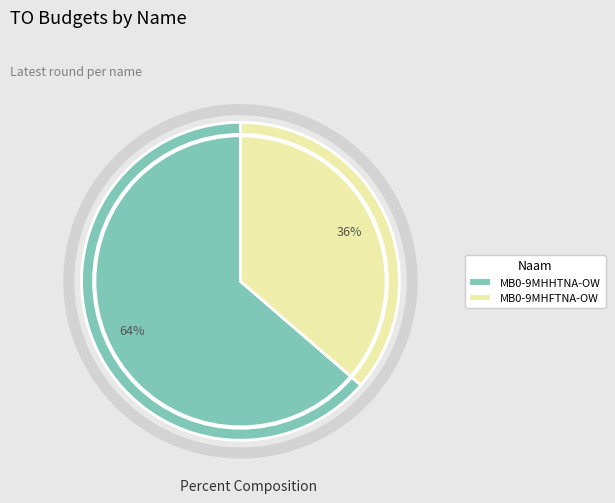

Does MB0-9MHHTNA-OW represent more than half of the total?

Yes